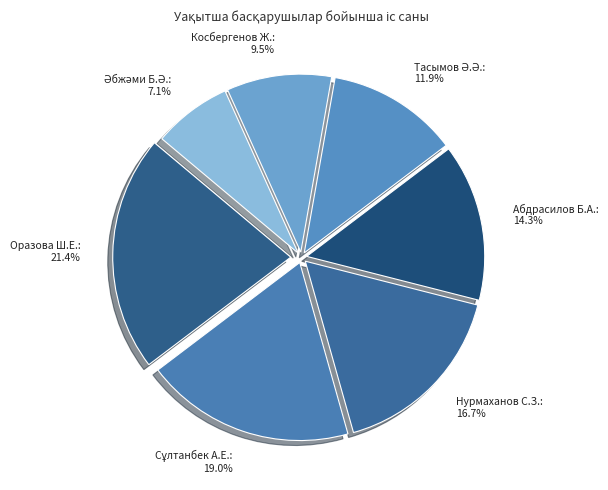

Approximately how many times larger is the value at Косбергенов Ж.: 9.5% compared to Оразова Ш.Е.: 21.4%?

0.4